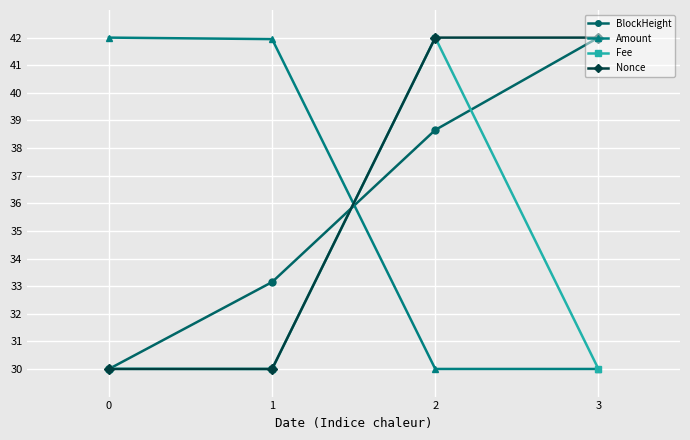

Is the value of BlockHeight at 2 greater than the value of Fee at 2?

No